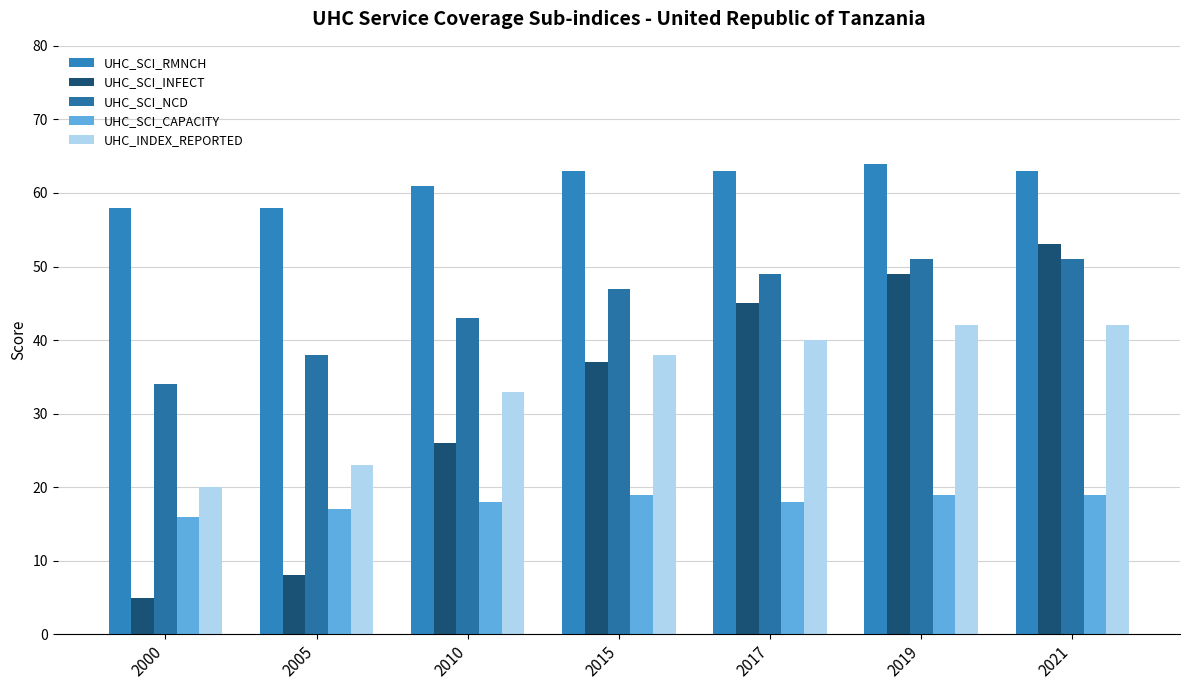

At which category is the sum across all series the highest?

2021